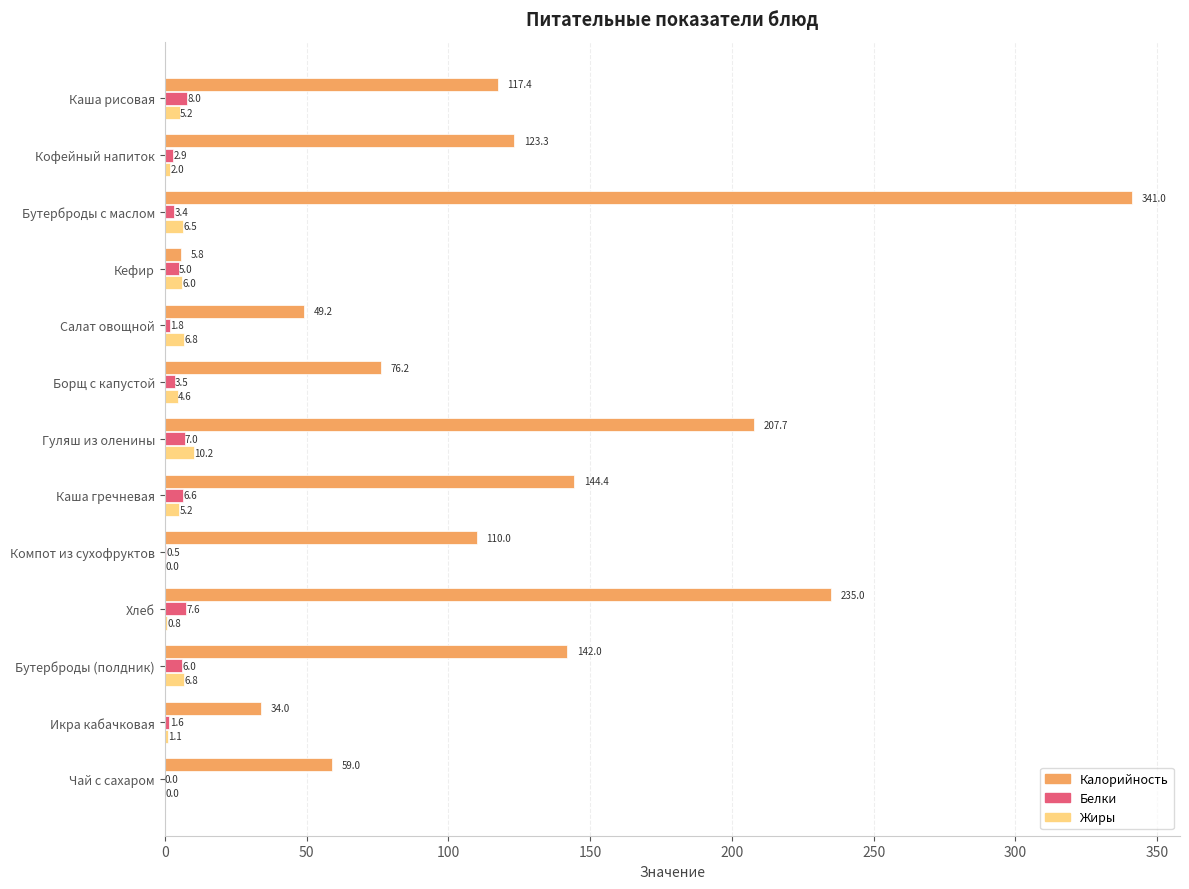

At which category is the sum across all series the highest?

Бутерброды с маслом